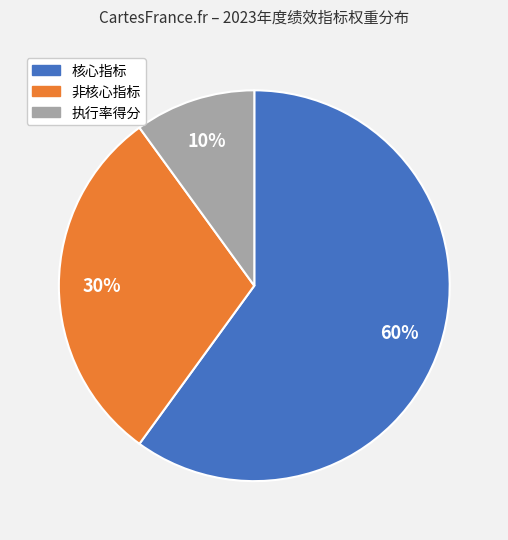

Does any single category account for the majority?

Yes